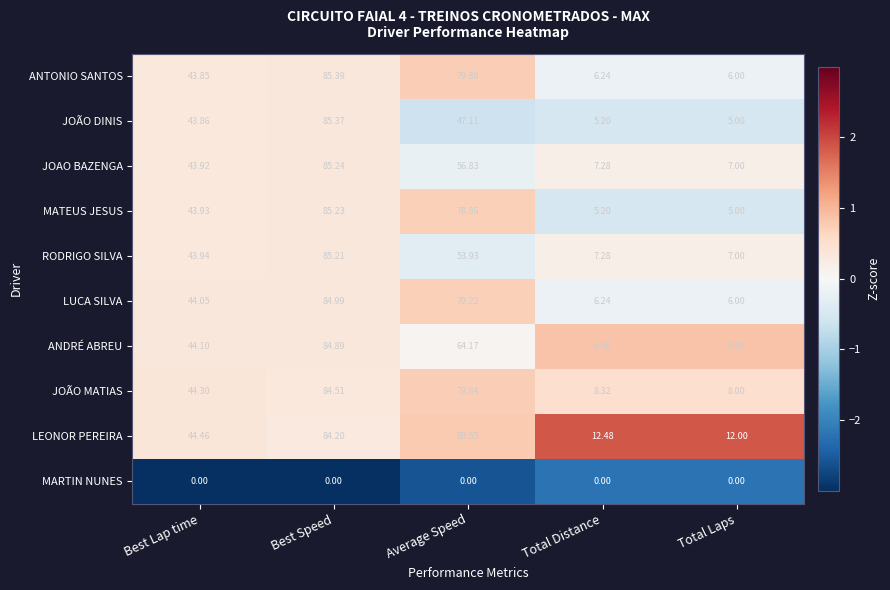

Which series has the largest total across all categories?

LEONOR PEREIRA